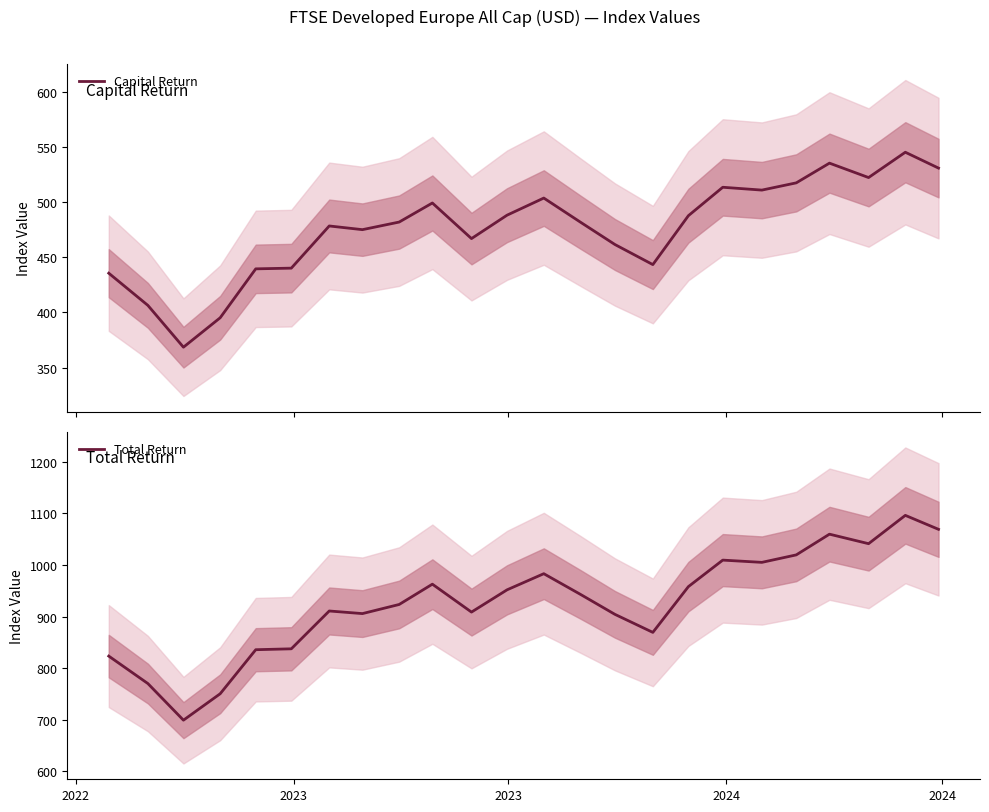

Is this an area chart (filled region under the line)?

No